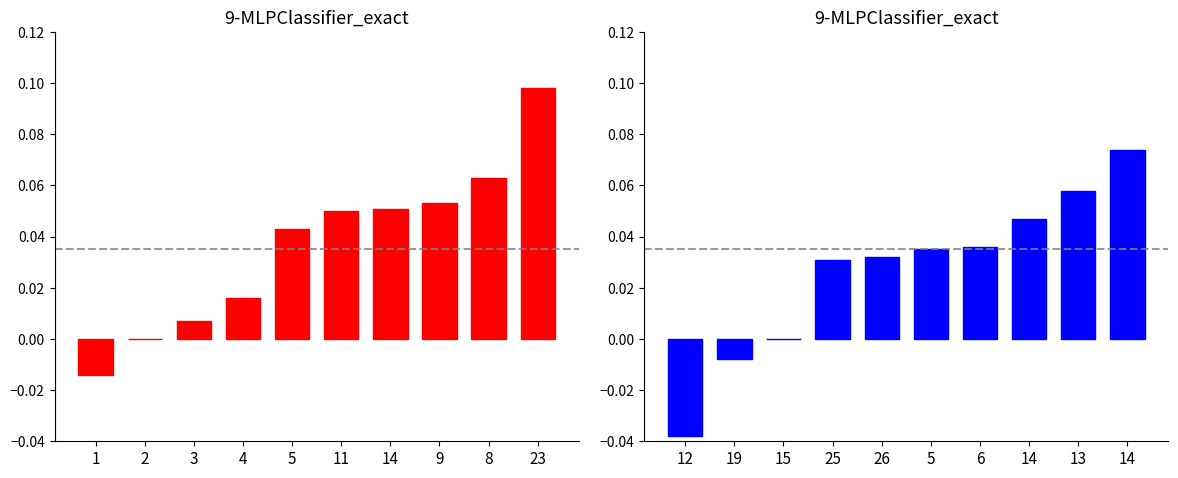

Are the bars grouped side by side (vs. stacked)?

Yes